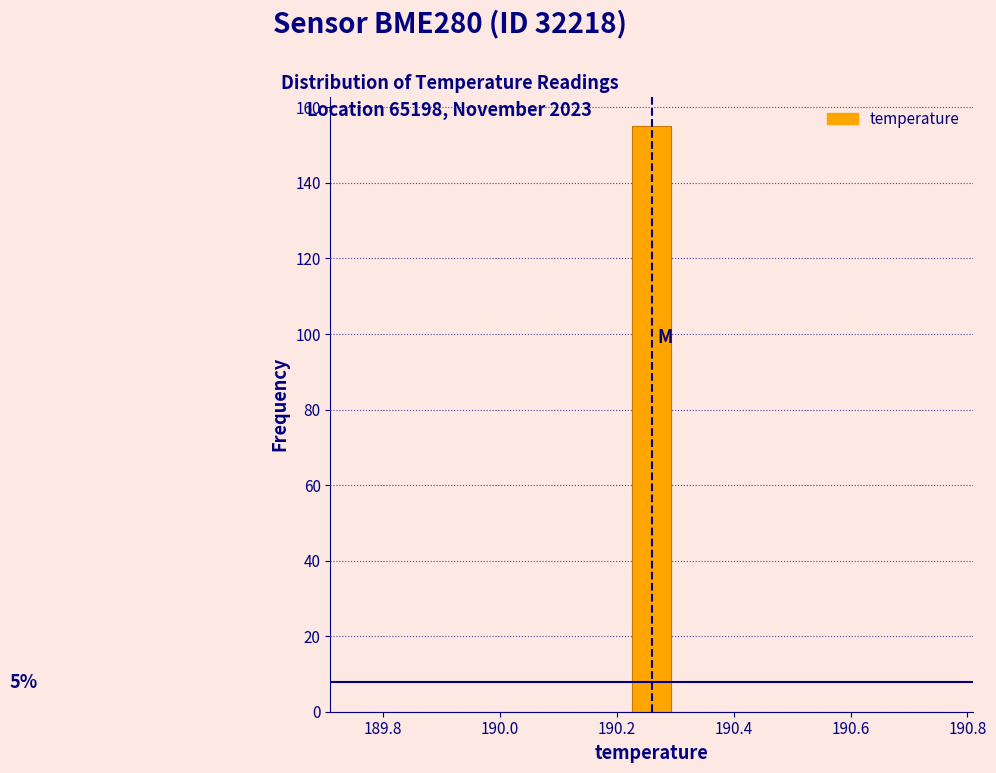

Read against the x-axis, roughly where is the centre of the tallest bar?

190.26